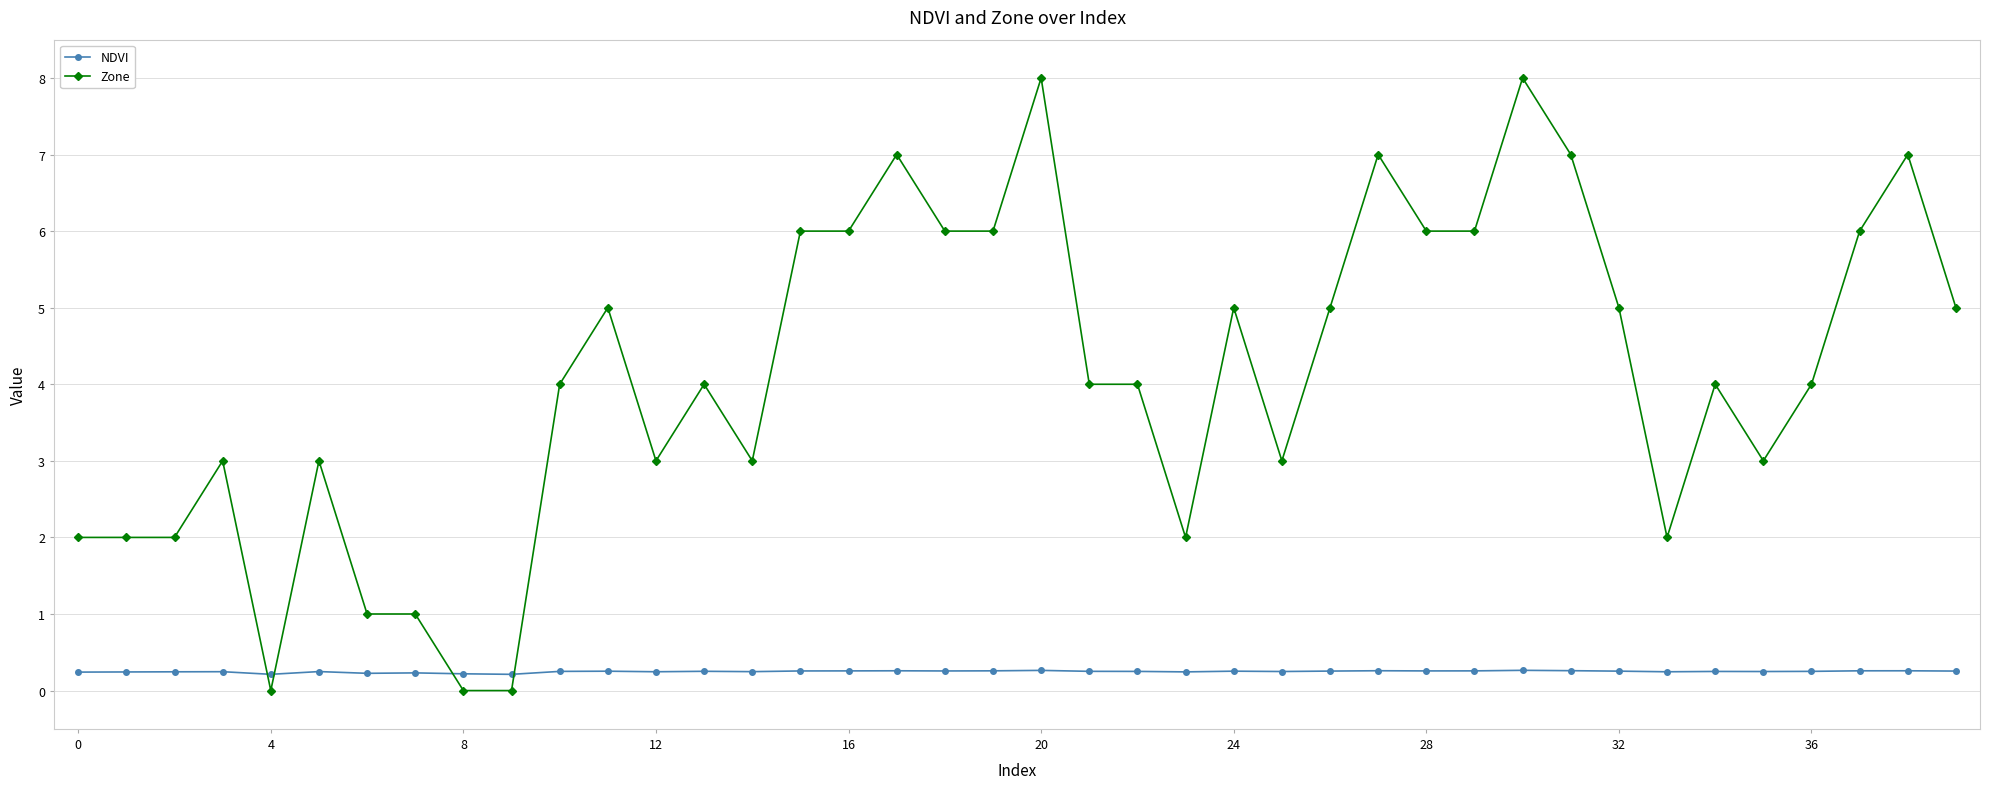

Which series has the largest total across all categories?

Zone